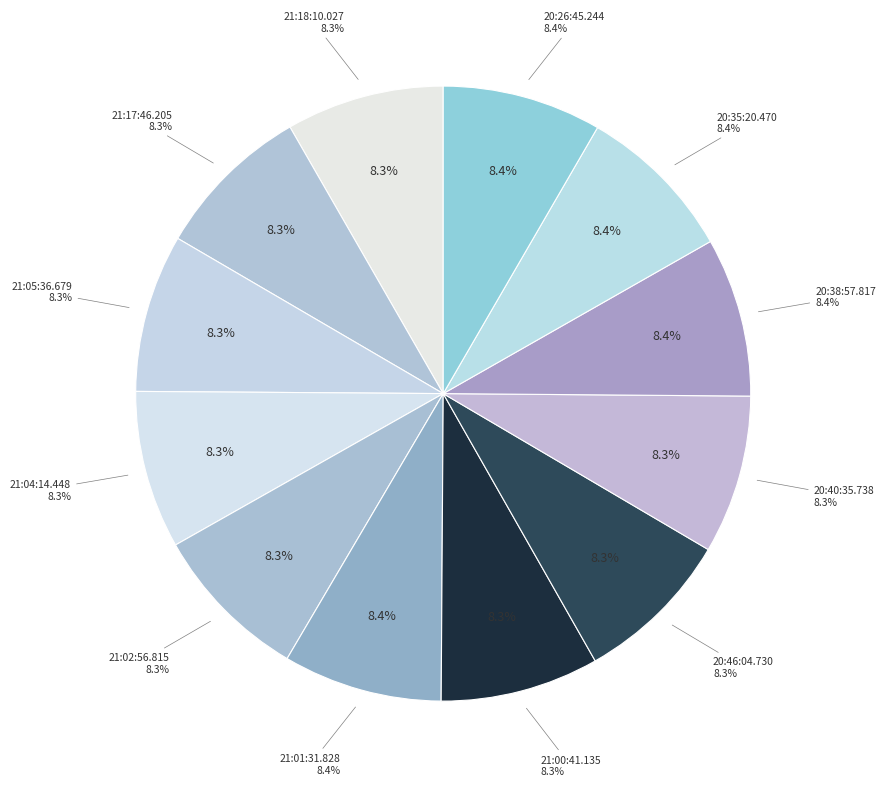

Which slice is the smallest?

21:17:46.205